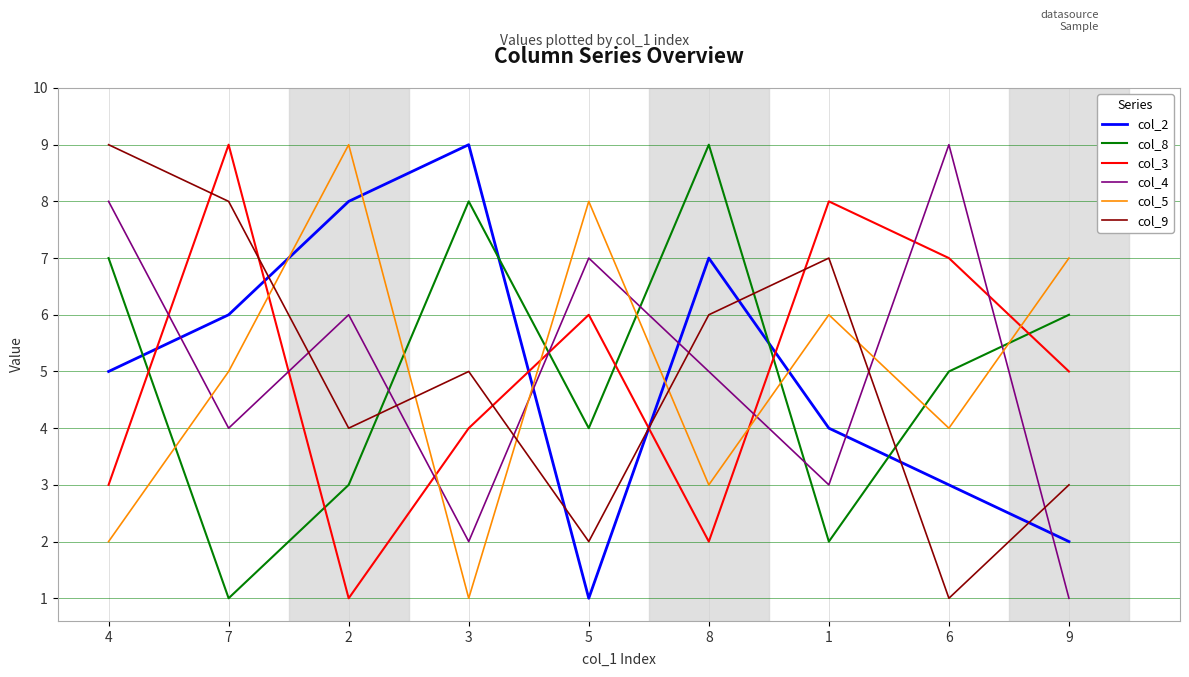

Is it true that col_5 equals 4 at 6?

True